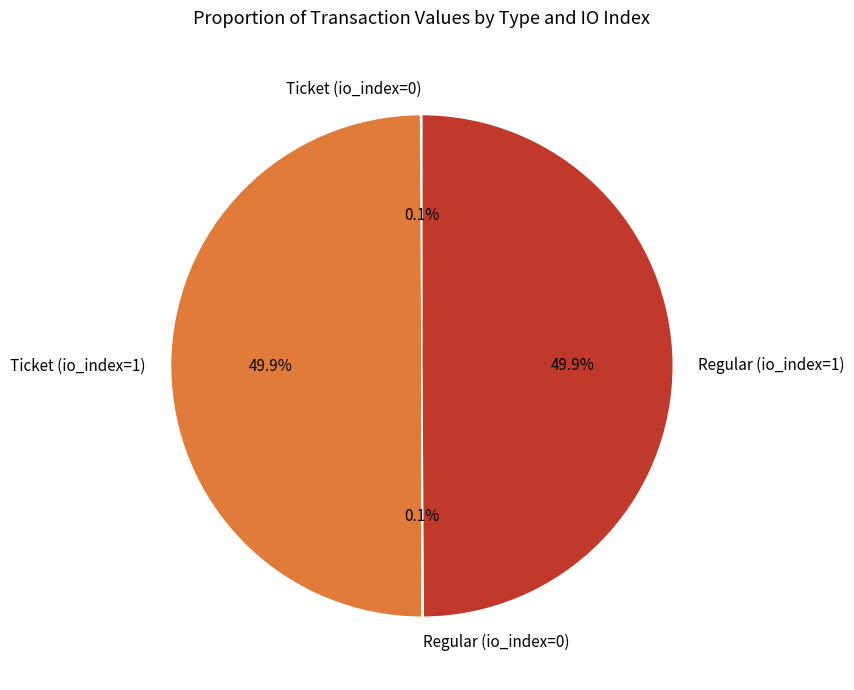

What portion of the pie excludes Ticket (io_index=1)?

50.1%